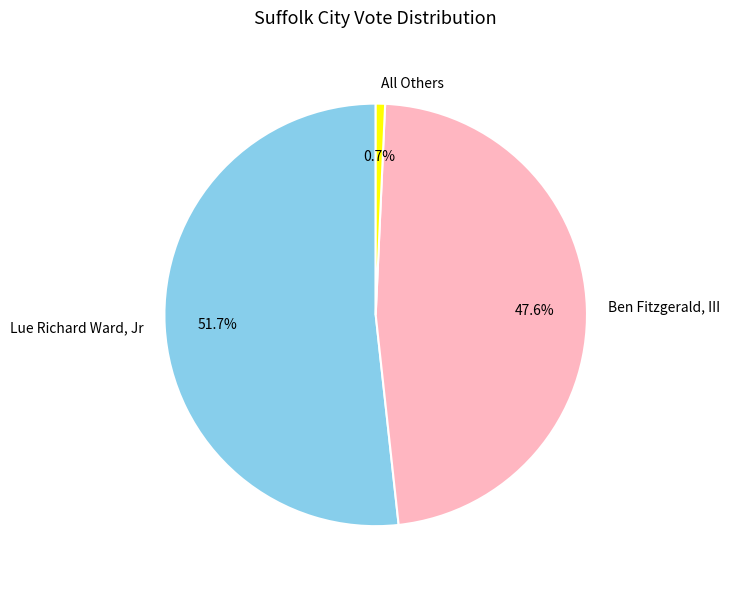

How many segments does this pie chart have?

3